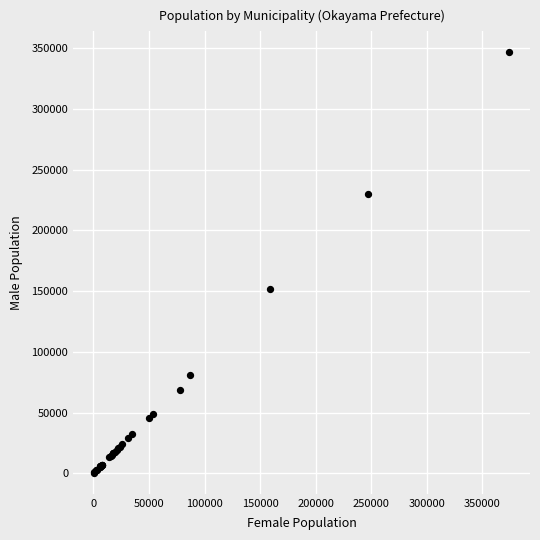

What Y value in the scatter plot is closest to 173477?

151374